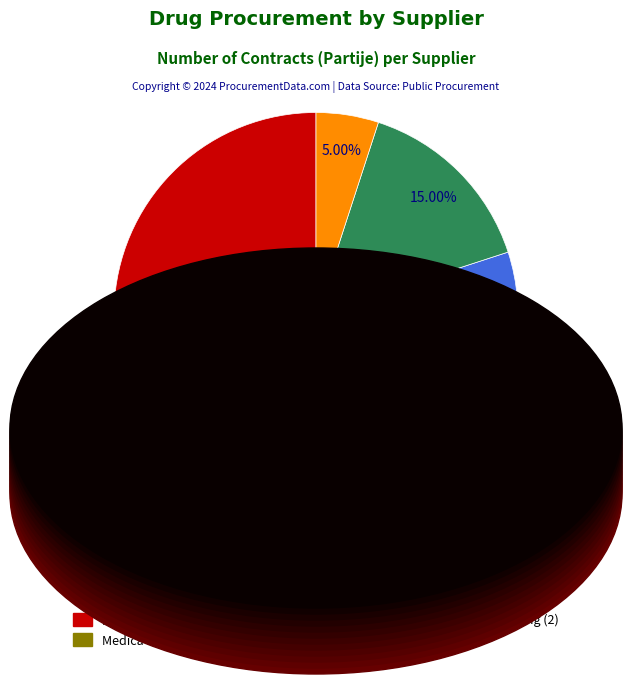

To the nearest percent, what is the average slice percentage?

20%